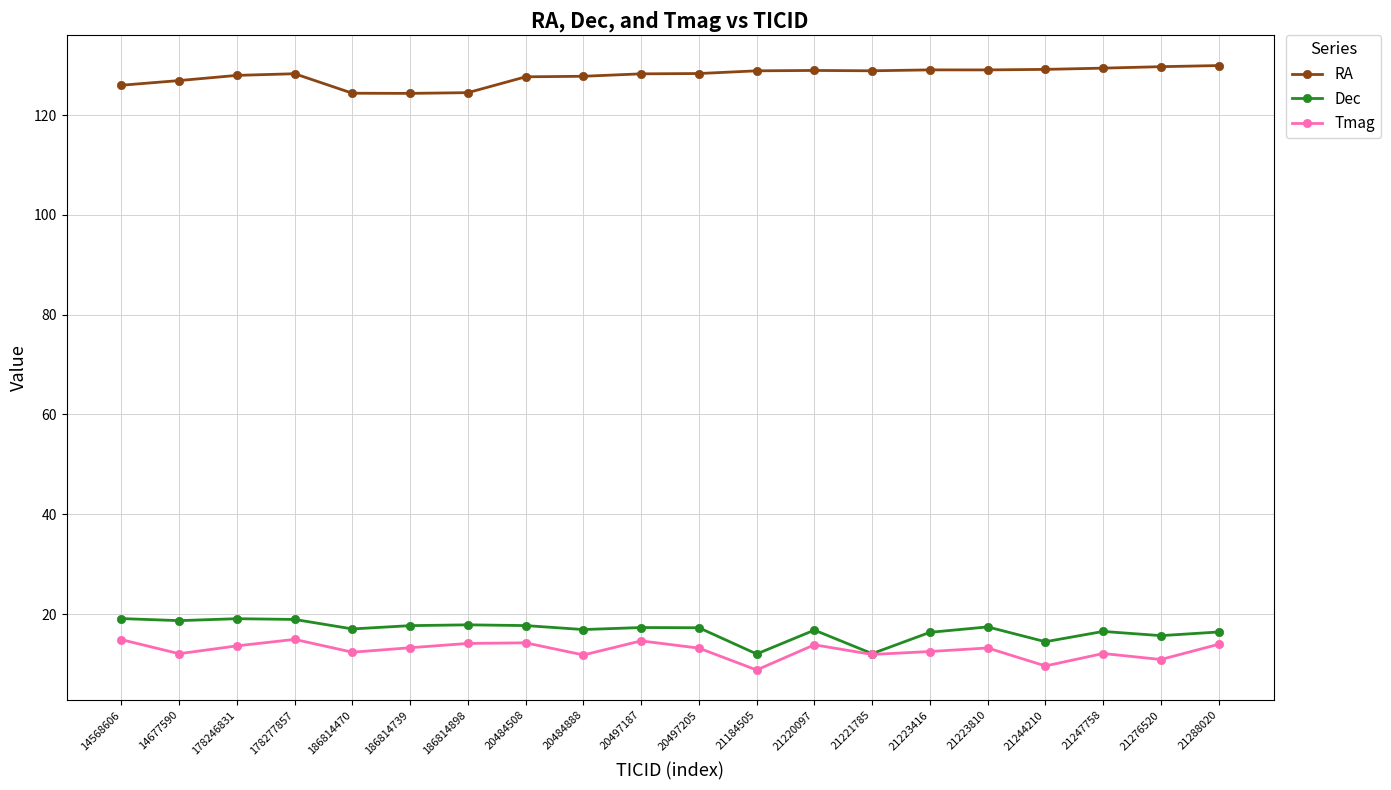

True or false: RA has a value of 198.8 at 20484508.

False